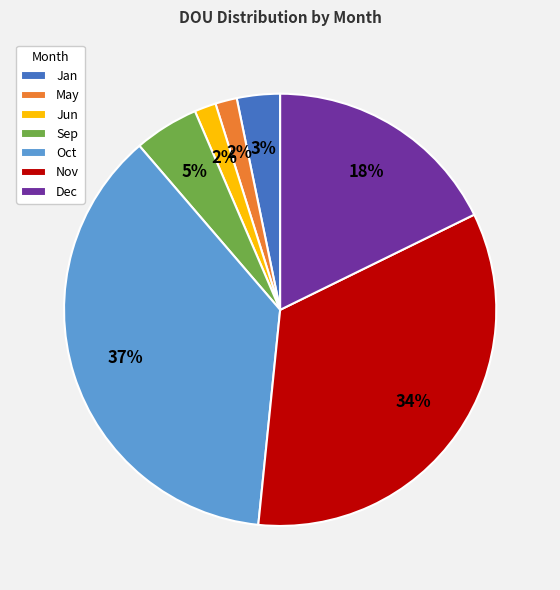

Count the number of slices in the pie.

7